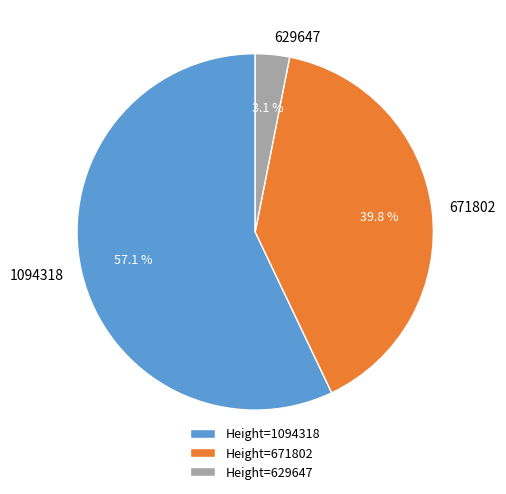

Does any single category account for the majority?

Yes